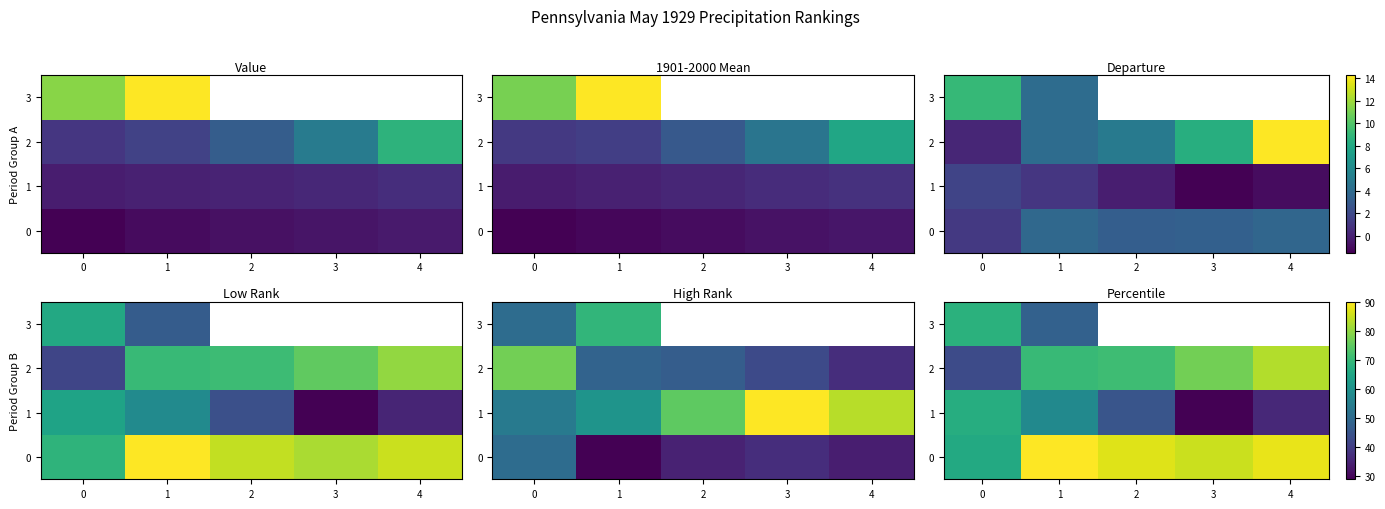

What is the total value across all series at 0?

244.0